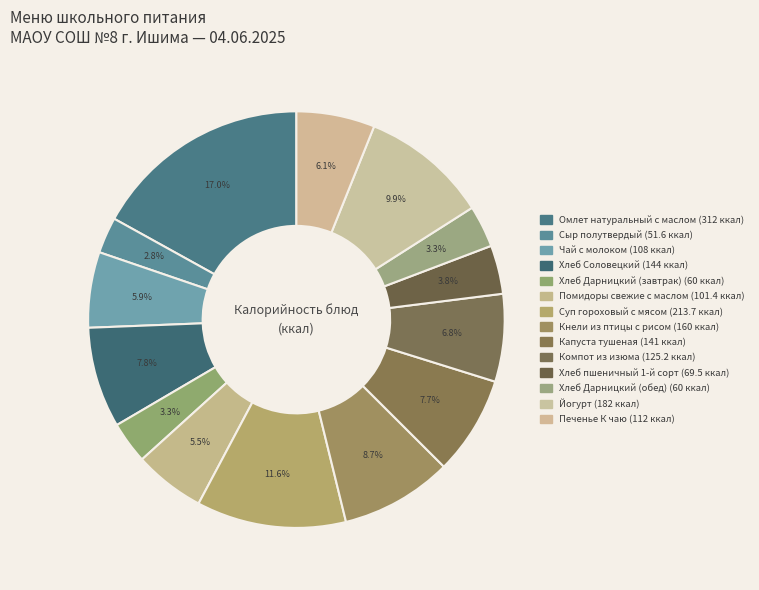

Count the number of slices in the pie.

14